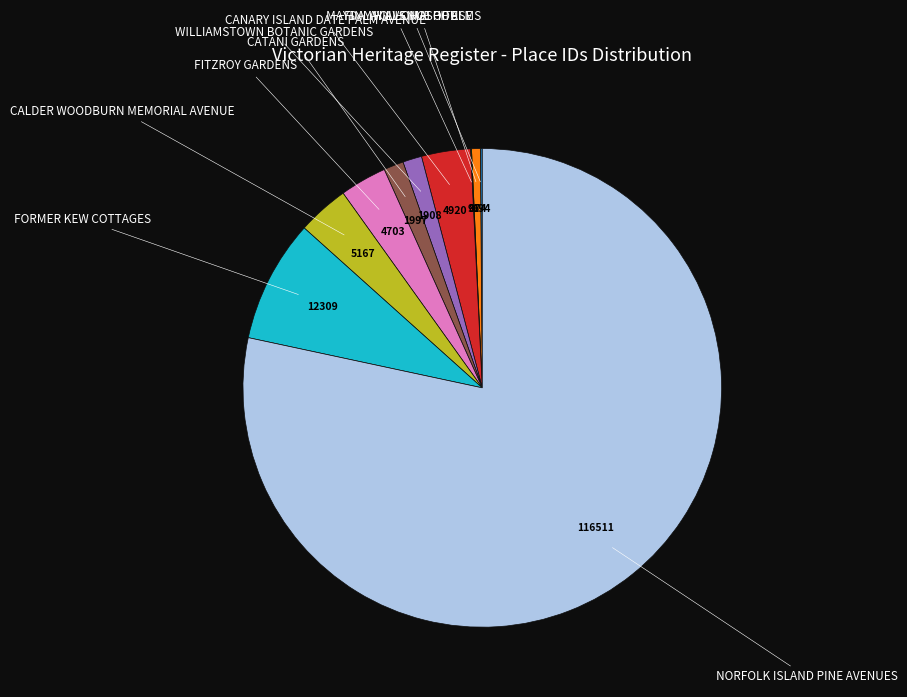

Is there any slice that represents more than half of the pie?

Yes